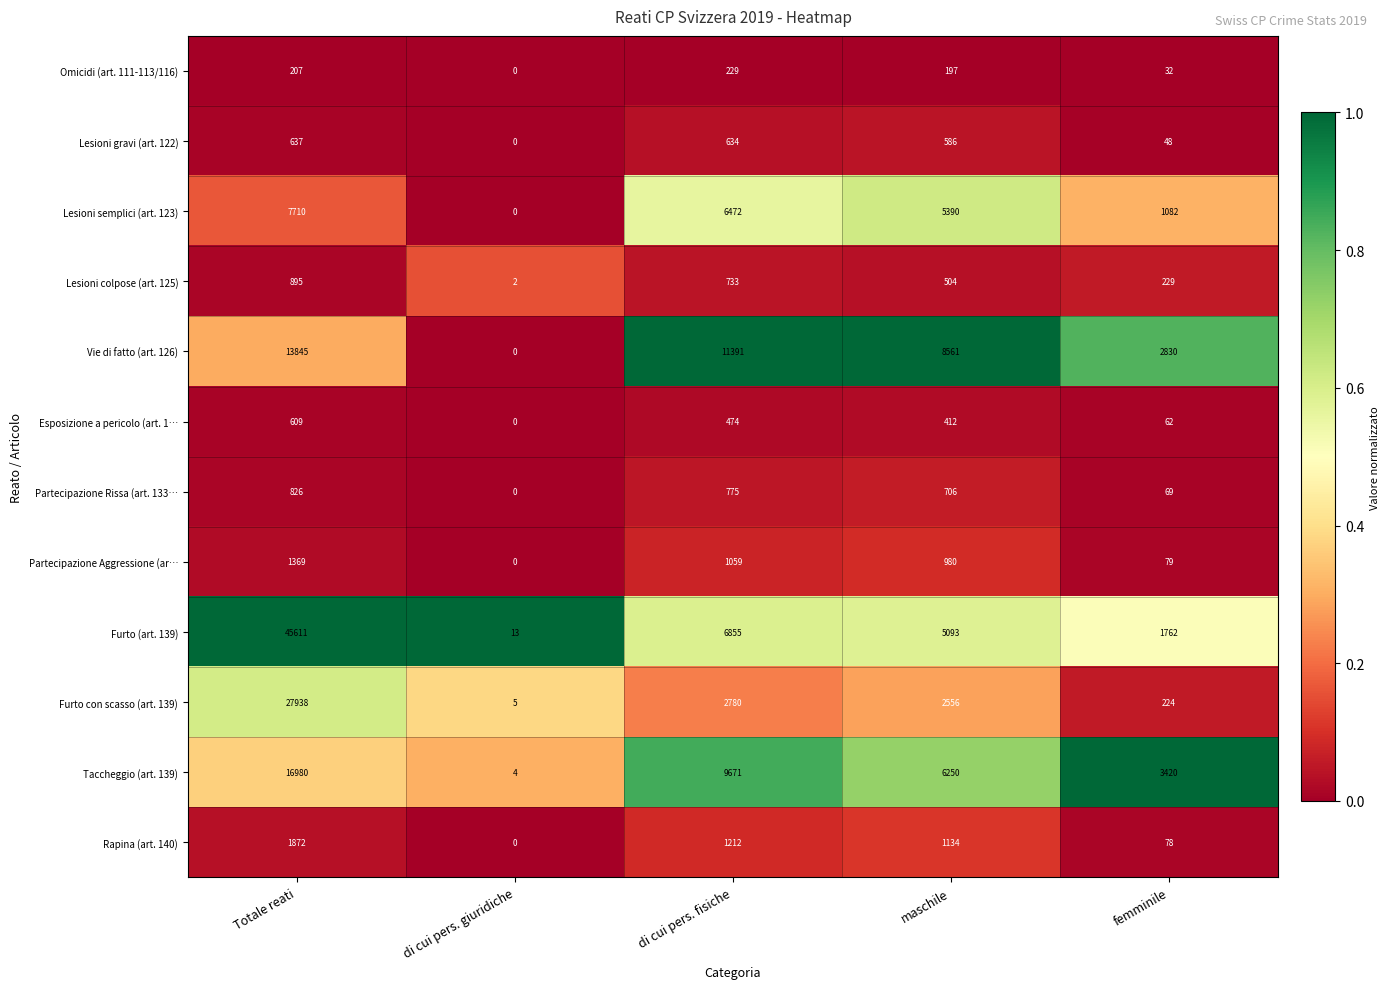

The Lesioni gravi (art. 122) series shows 0 at di cui pers. giuridiche. True or false?

True